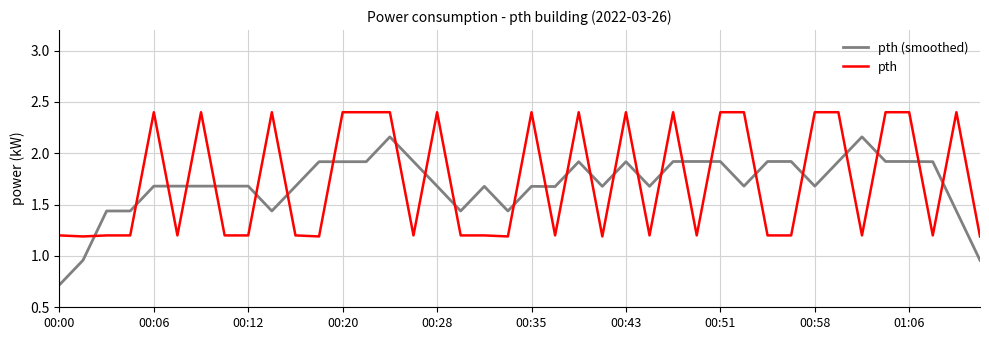

Which series has the widest spread of values?

pth (smoothed)